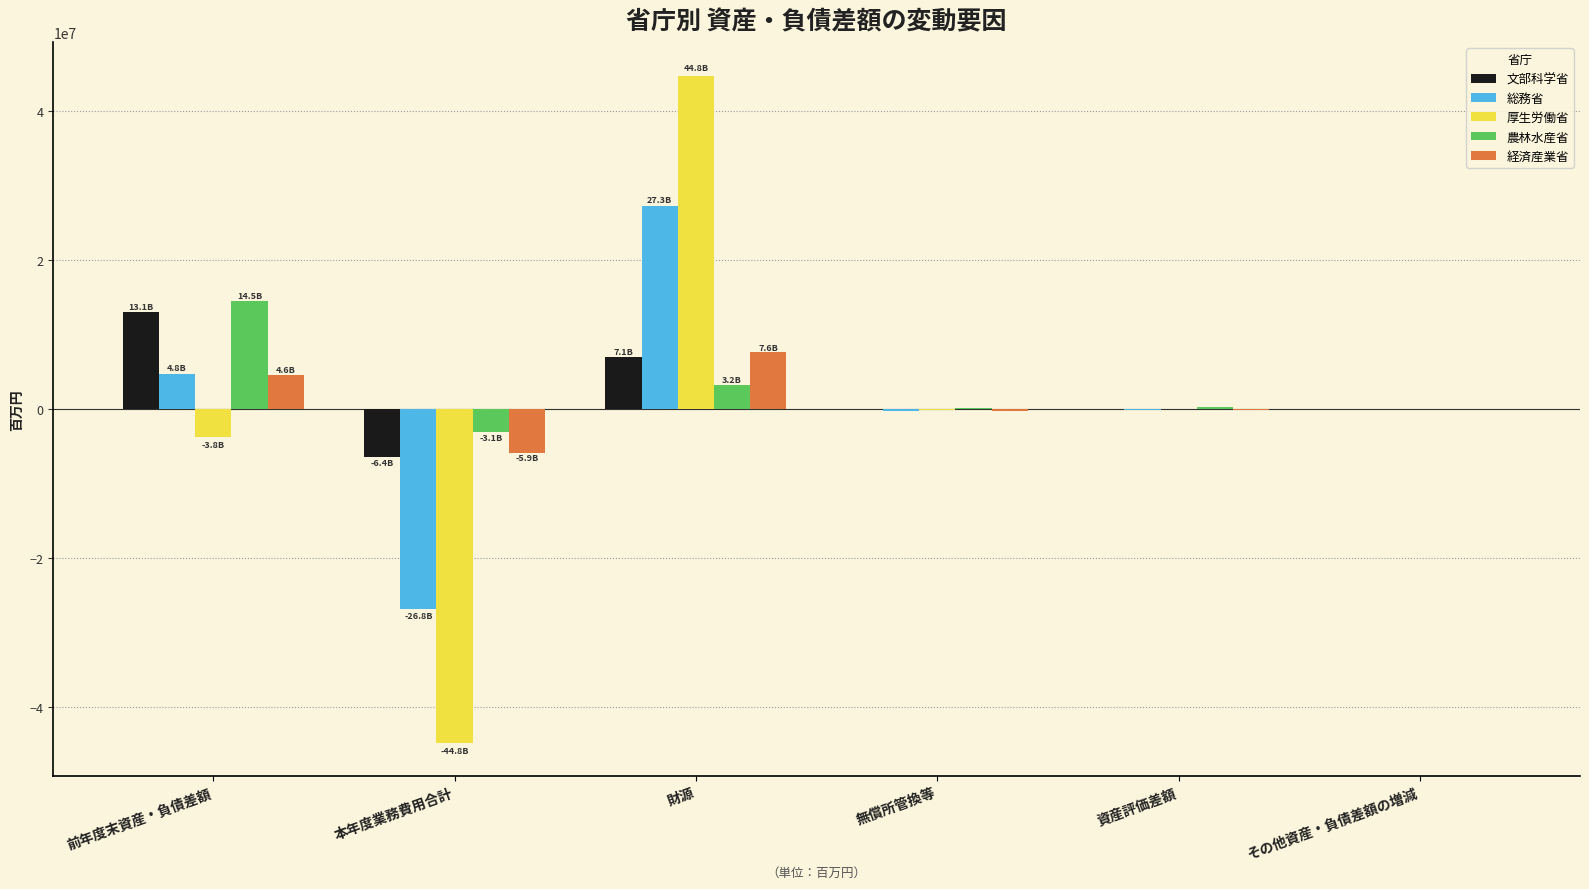

What are all the series names shown in the legend?

文部科学省, 総務省, 厚生労働省, 農林水産省, 経済産業省